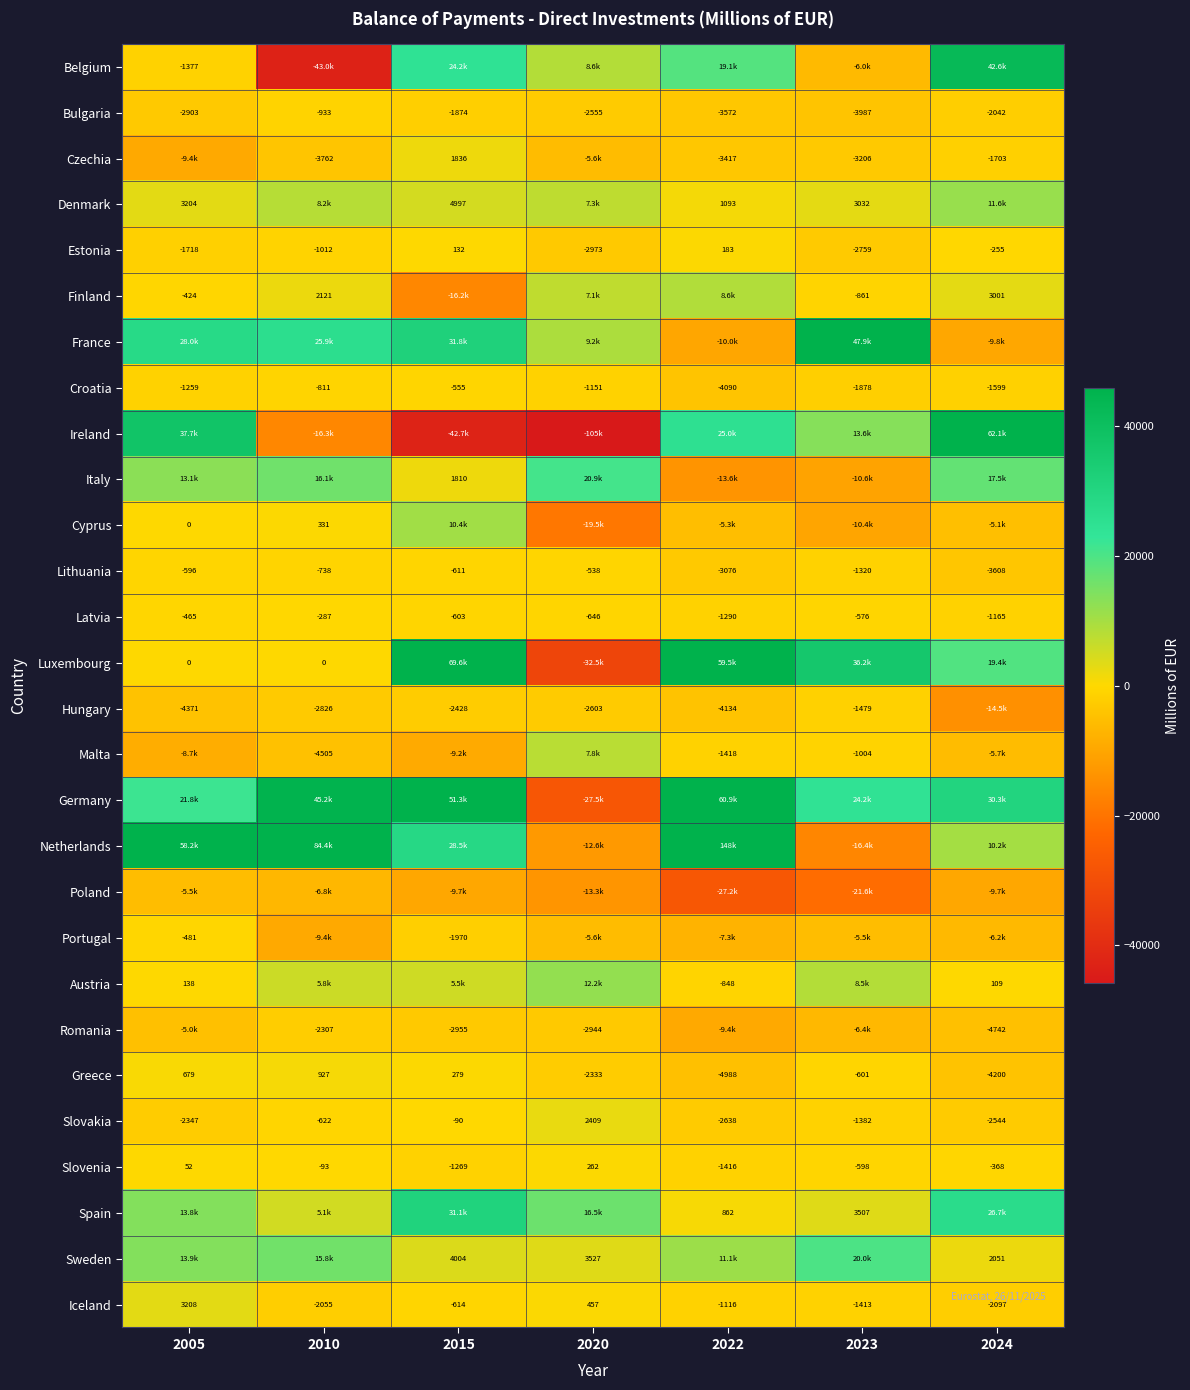

At which label is Bulgaria closest to -2460?

2020